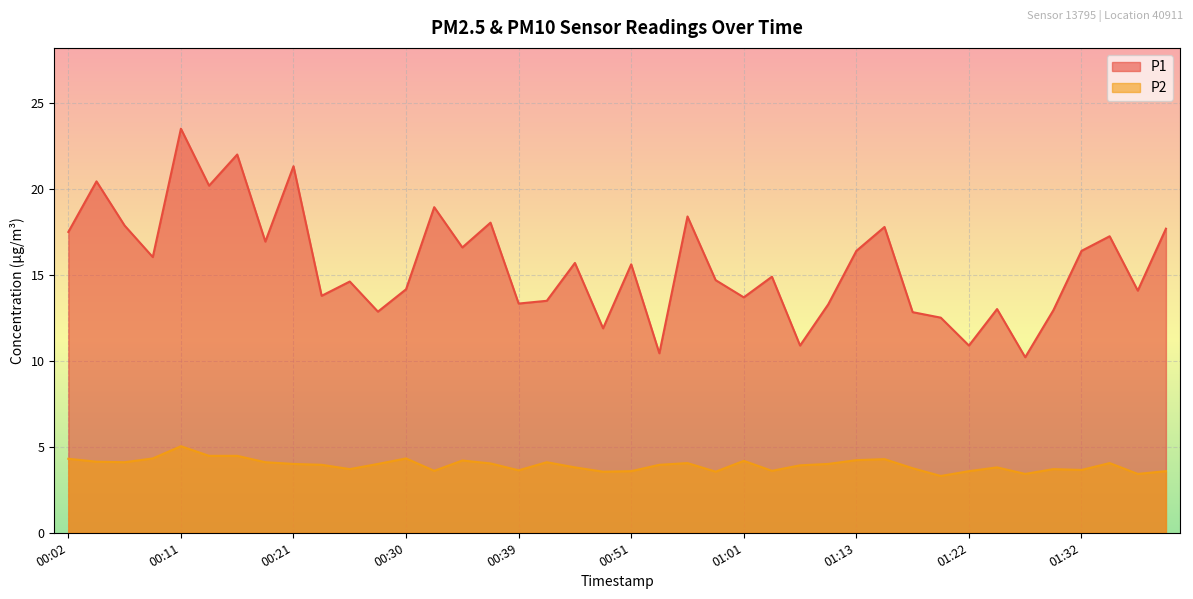

What is the label of the 19th point from the right?

00:54